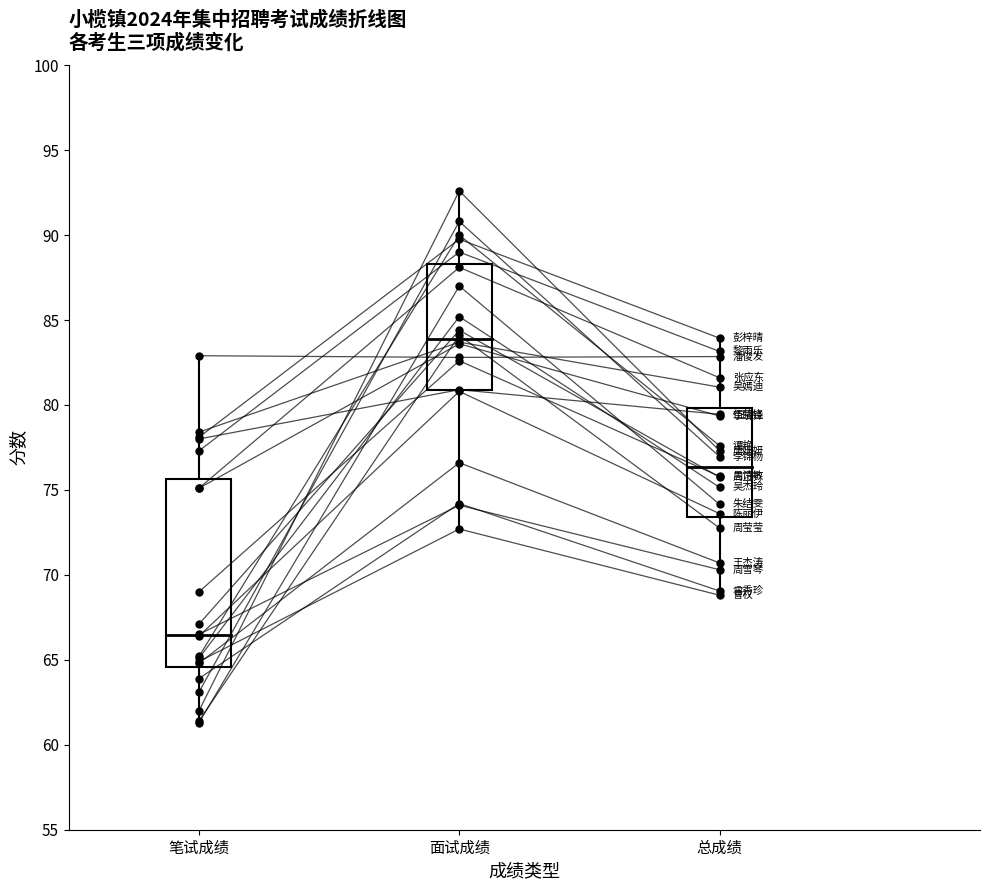

Is this an area chart (filled region under the line)?

No